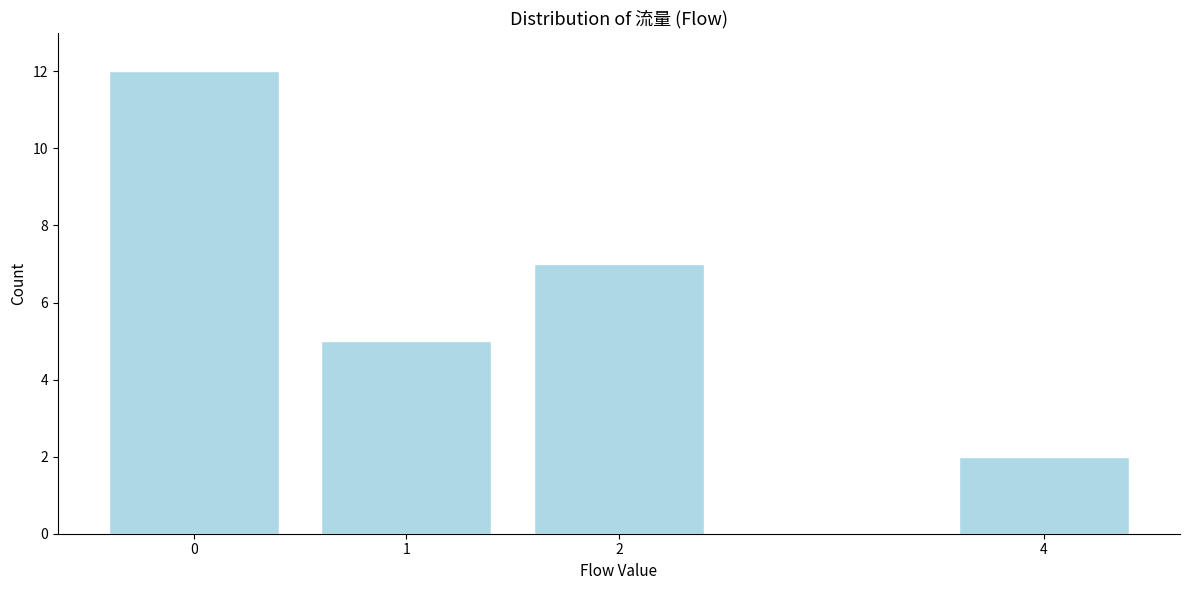

Reading left to right, list all the values displayed in this chart.

12	5	7	2